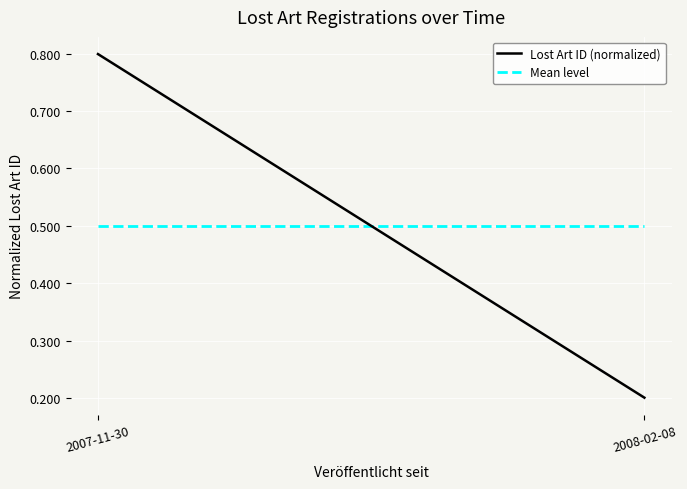

At how many categories does at least one series exceed 0?

2